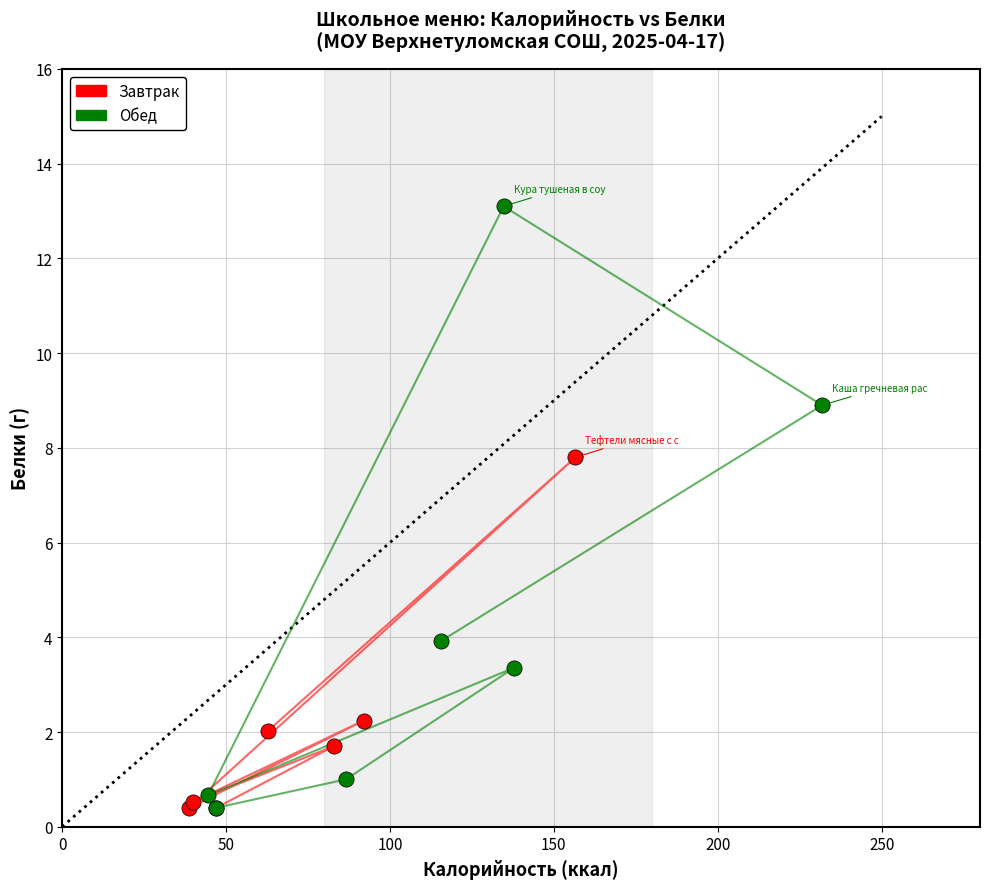

Which series reaches the maximum Y coordinate?

Обед